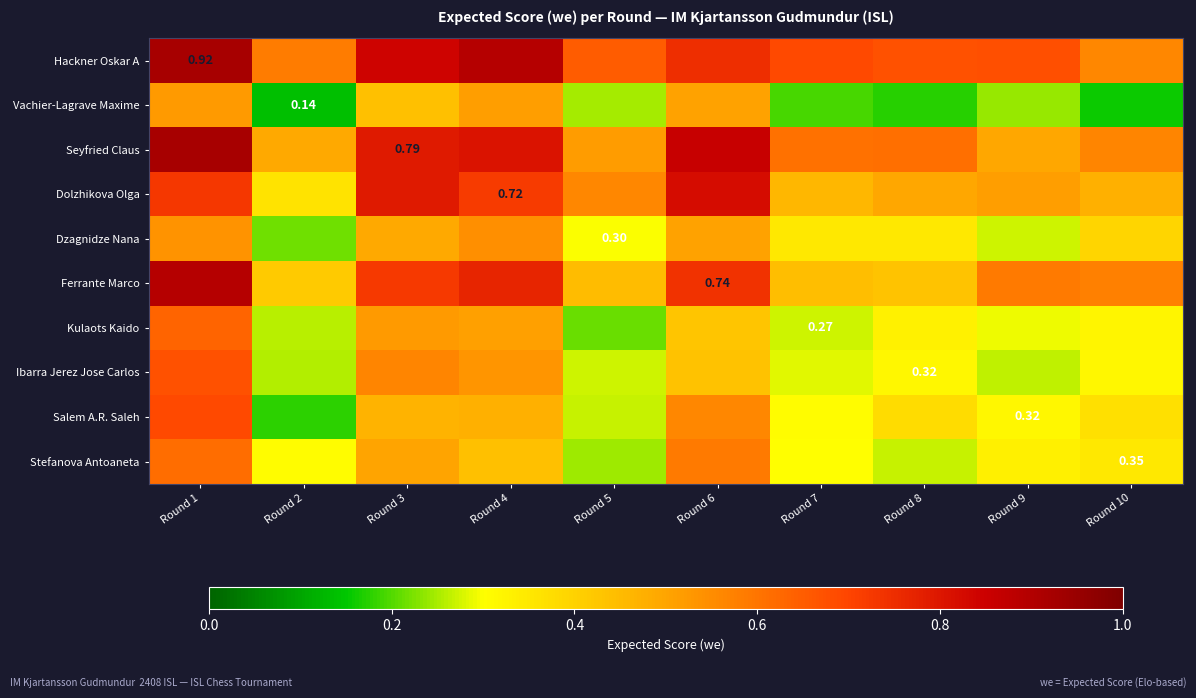

What is the average value of the Kulaots Kaido series?

0.4